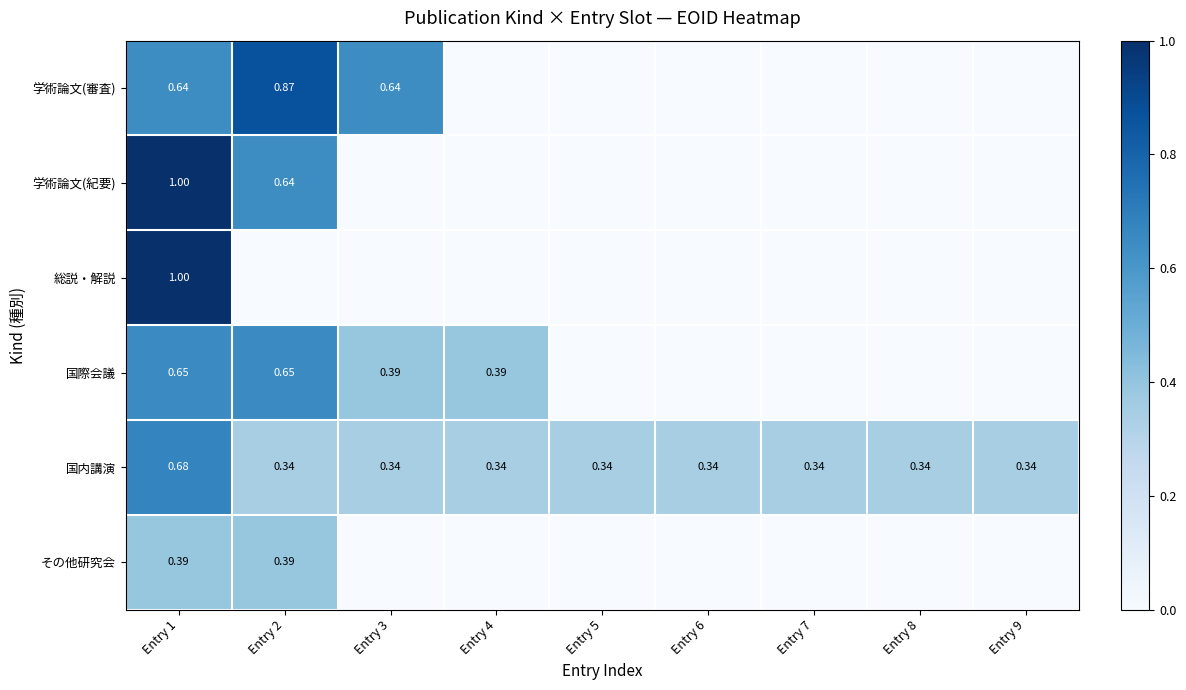

Which series has the largest total across all categories?

国内講演